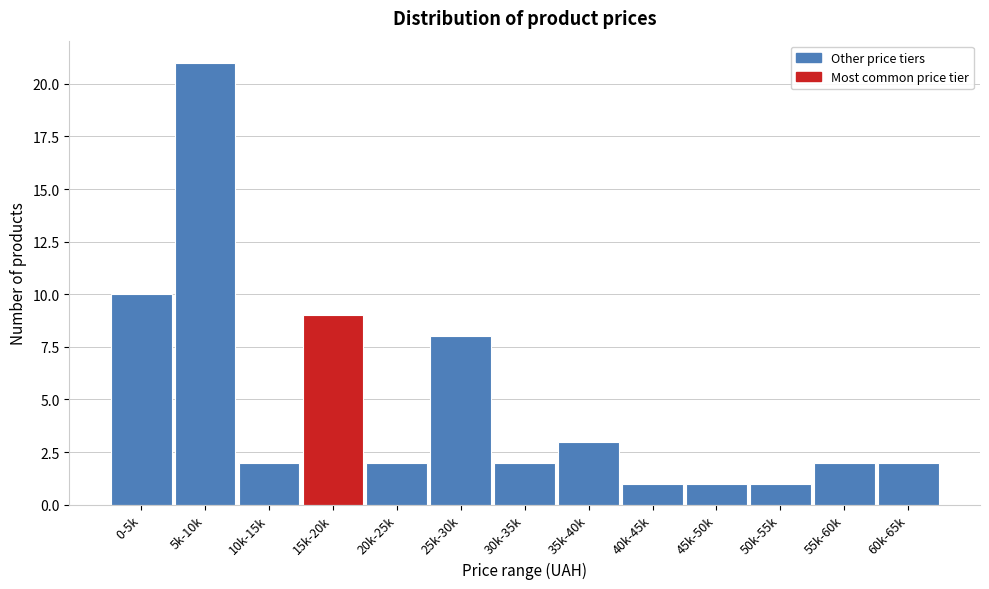

Reading left to right, list all the values displayed in this chart.

10	21	2	9	2	8	2	3	1	1	1	2	2